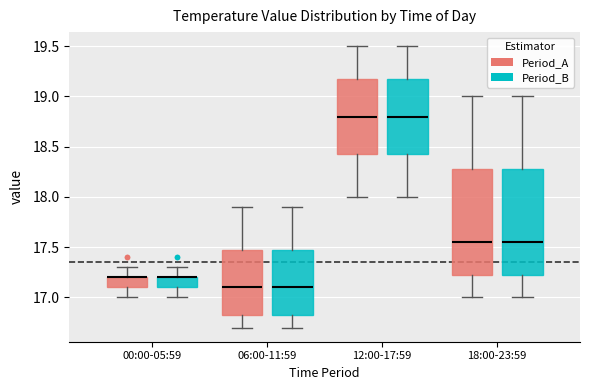

Reading left to right, transcribe this box plot: for each box, give where its median line is, the range the box spans, and where its two whiskers end, as read against the y-axis. The values are not printed on the chart, so give them approximately, as read against the axis.

00:00-05:59 (Period_A): median 17.20 (drawn on the box's upper edge), box 17.10 to 17.20, whiskers 17.00 to 17.30
00:00-05:59 (Period_B): median 17.20 (drawn on the box's upper edge), box 17.10 to 17.20, whiskers 17.00 to 17.30
06:00-11:59 (Period_A): median 17.10, box 16.85 to 17.50, whiskers 16.70 to 17.90
06:00-11:59 (Period_B): median 17.10, box 16.85 to 17.50, whiskers 16.70 to 17.90
12:00-17:59 (Period_A): median 18.80, box 18.45 to 19.20, whiskers 18.00 to 19.50
12:00-17:59 (Period_B): median 18.80, box 18.45 to 19.20, whiskers 18.00 to 19.50
18:00-23:59 (Period_A): median 17.55, box 17.25 to 18.30, whiskers 17.00 to 19.00
18:00-23:59 (Period_B): median 17.55, box 17.25 to 18.30, whiskers 17.00 to 19.00